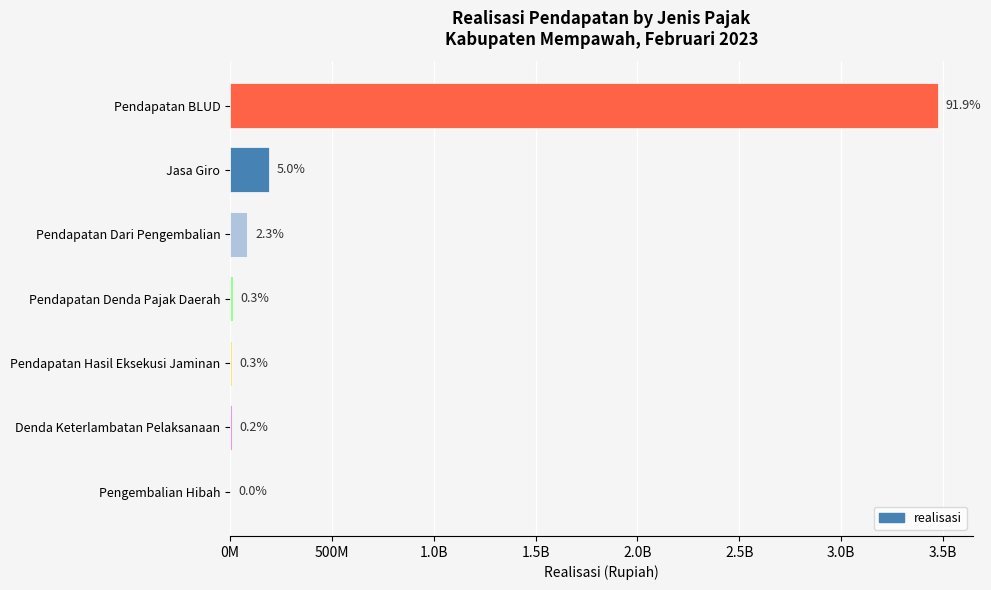

Are the bars horizontal?

Yes